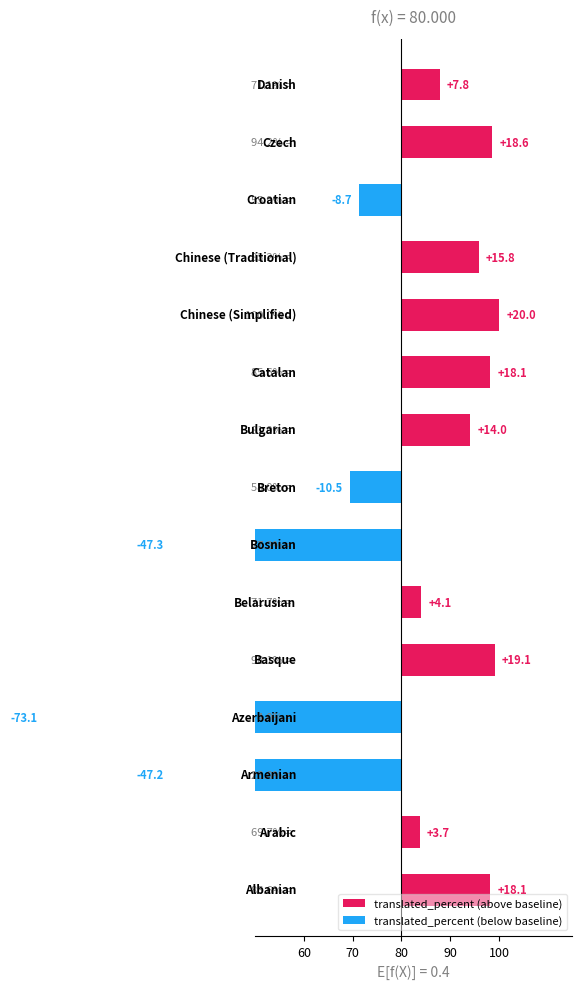

The translated_percent (below baseline) series shows -118.3 at 90. True or false?

False